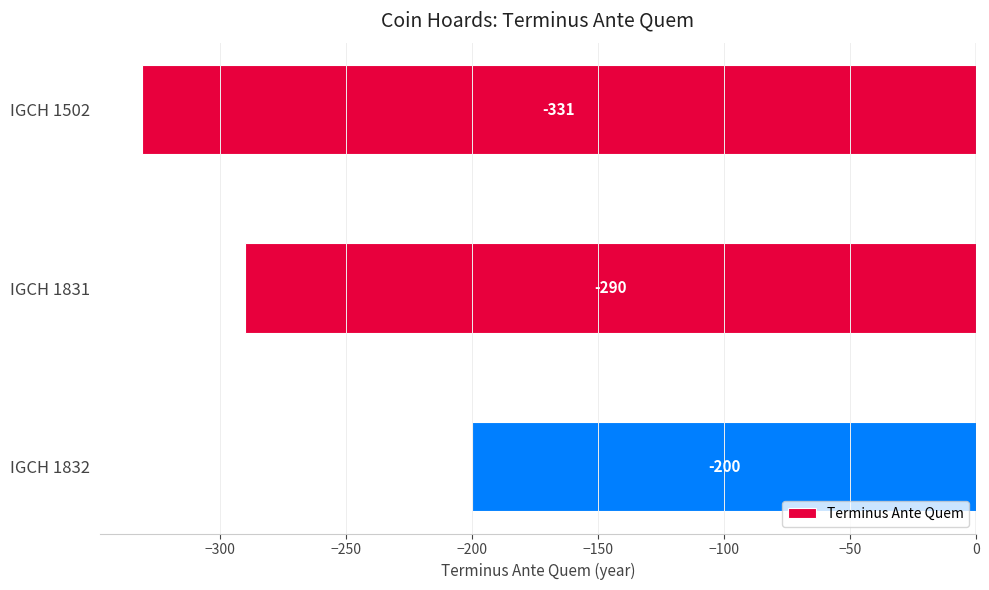

Does the chart contain any negative values?

Yes